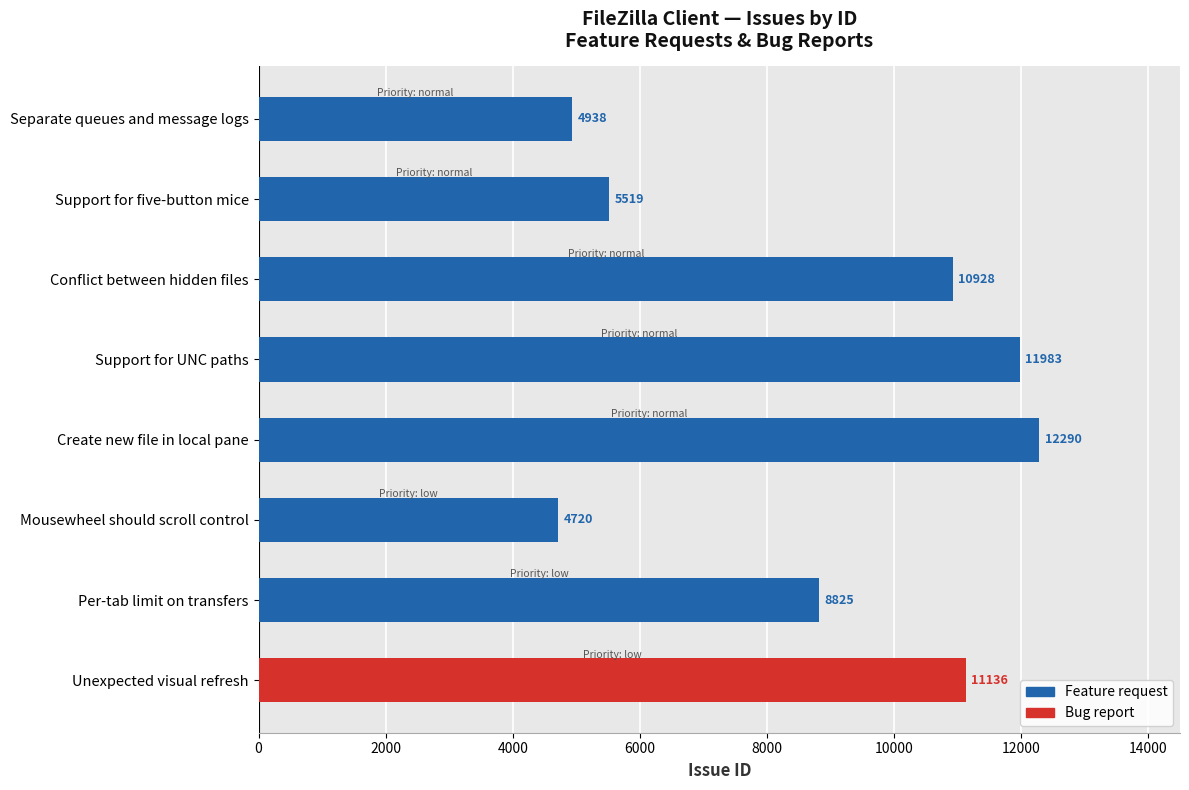

The value of Bug report at Mousewheel should scroll control is 0. True or false?

True